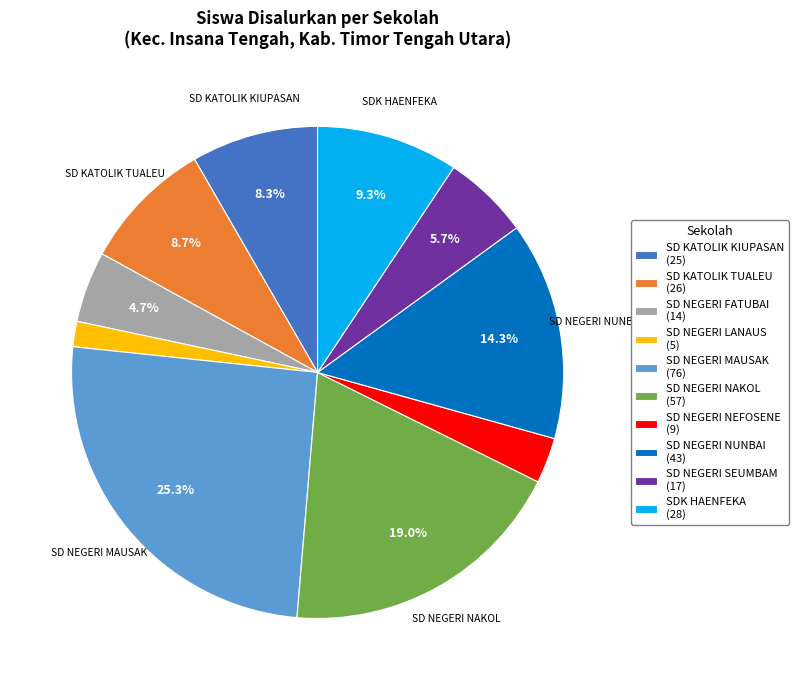

What percentage is NOT represented by SD KATOLIK KIUPASAN?

91.7%